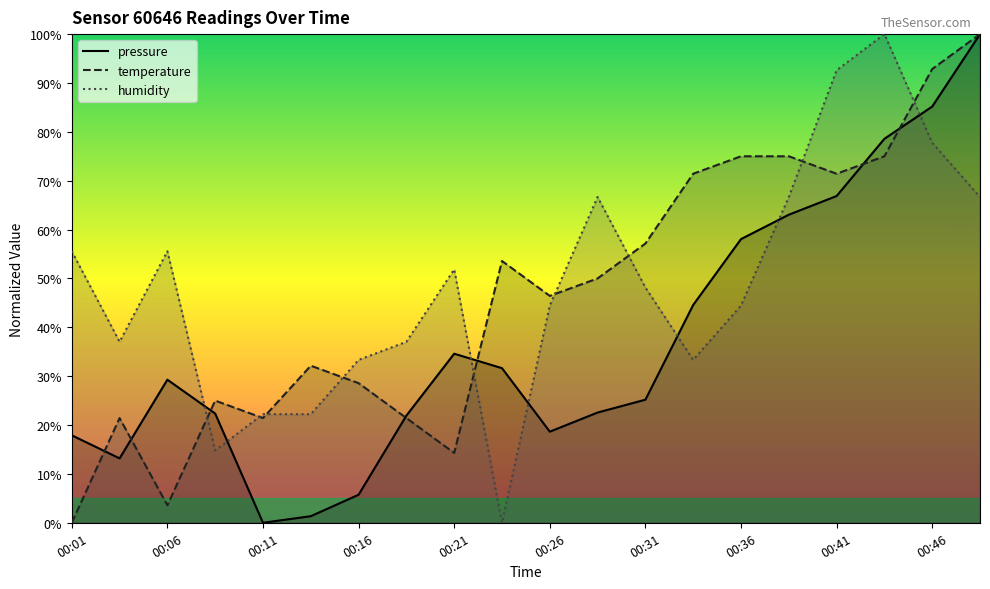

What is the difference between the maximum and minimum values in the humidity series?

100.0